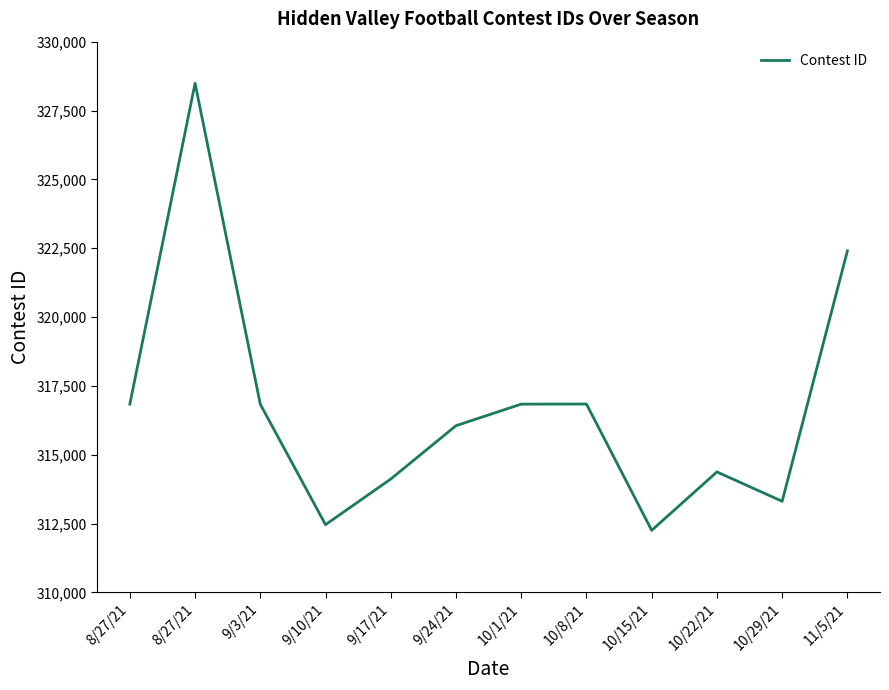

Reading left to right, what are all the values shown in this chart?

8/27/21=316838	8/27/21=328489	9/3/21=316835	9/10/21=312462	9/17/21=314119	9/24/21=316056	10/1/21=316839	10/8/21=316842	10/15/21=312256	10/22/21=314377	10/29/21=313311	11/5/21=322403